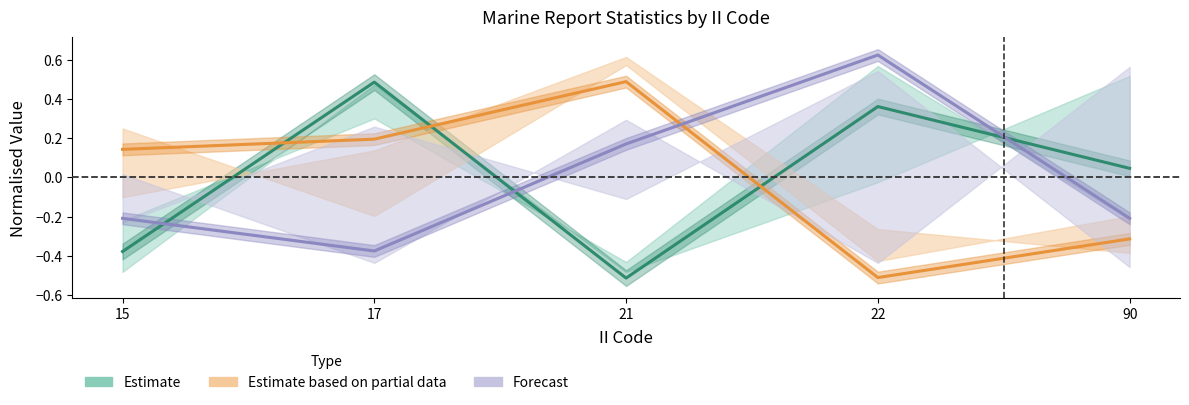

Between 90 and 22, which is larger?

22